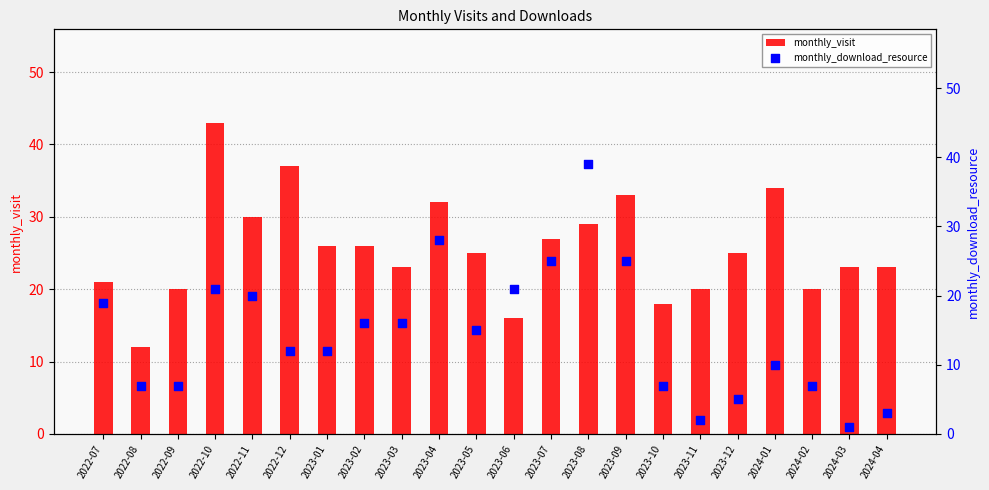

Which series has the largest Y range (max minus min)?

monthly_download_resource